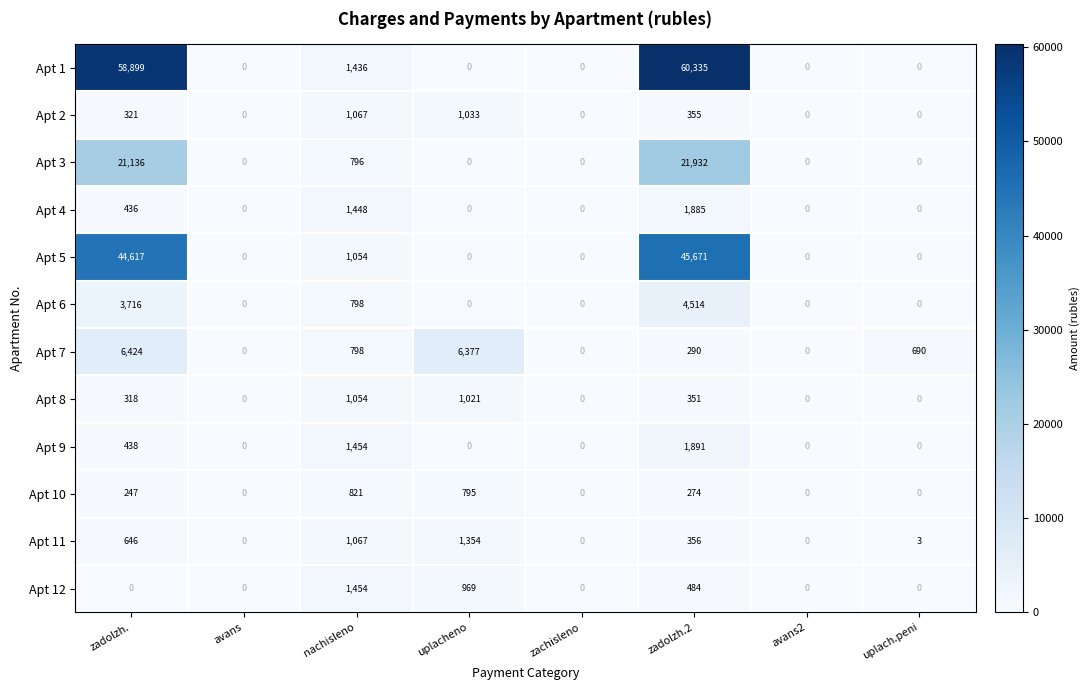

Which category has the highest value in the Apt 7 series?

zadolzh.